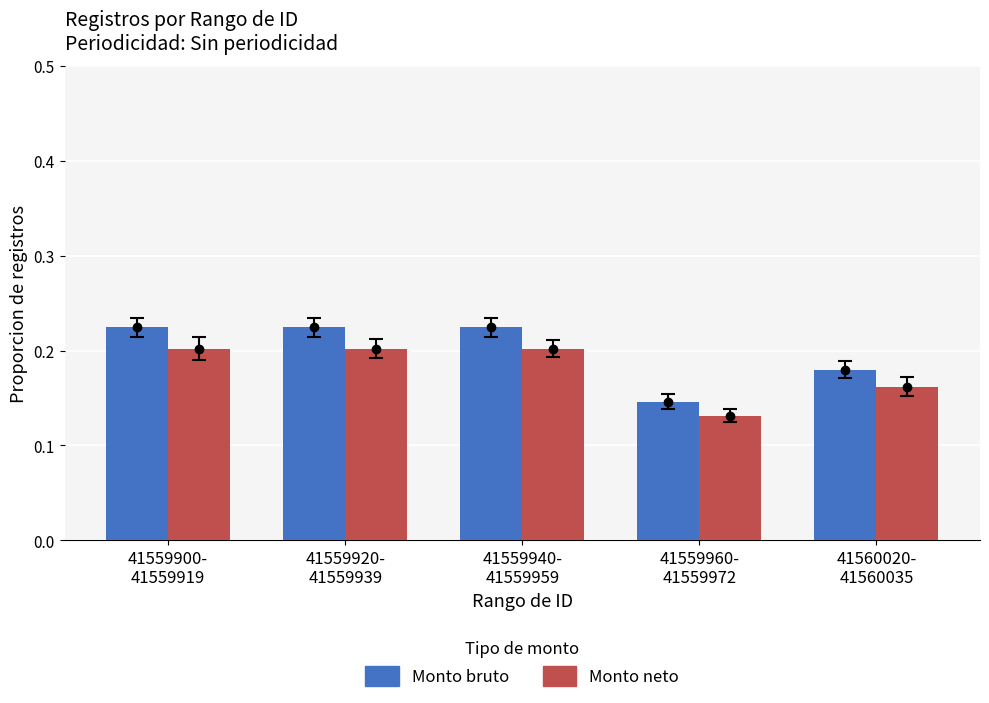

What value does the Monto bruto series have at 41559900-
41559919?

0.2